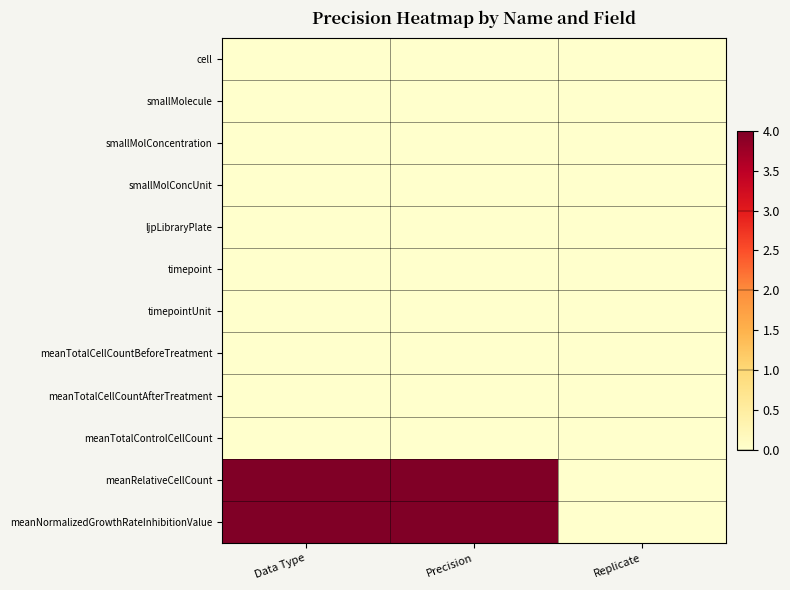

Reading left to right, list all the values displayed in this chart.

cell: Data Type=0	Precision=0	Replicate=0
smallMolecule: Data Type=0	Precision=0	Replicate=0
smallMolConcentration: Data Type=0	Precision=0	Replicate=0
smallMolConcUnit: Data Type=0	Precision=0	Replicate=0
ljpLibraryPlate: Data Type=0	Precision=0	Replicate=0
timepoint: Data Type=0	Precision=0	Replicate=0
timepointUnit: Data Type=0	Precision=0	Replicate=0
meanTotalCellCountBeforeTreatment: Data Type=0	Precision=0	Replicate=0
meanTotalCellCountAfterTreatment: Data Type=0	Precision=0	Replicate=0
meanTotalControlCellCount: Data Type=0	Precision=0	Replicate=0
meanRelativeCellCount: Data Type=4	Precision=4	Replicate=0
meanNormalizedGrowthRateInhibitionValue: Data Type=4	Precision=4	Replicate=0